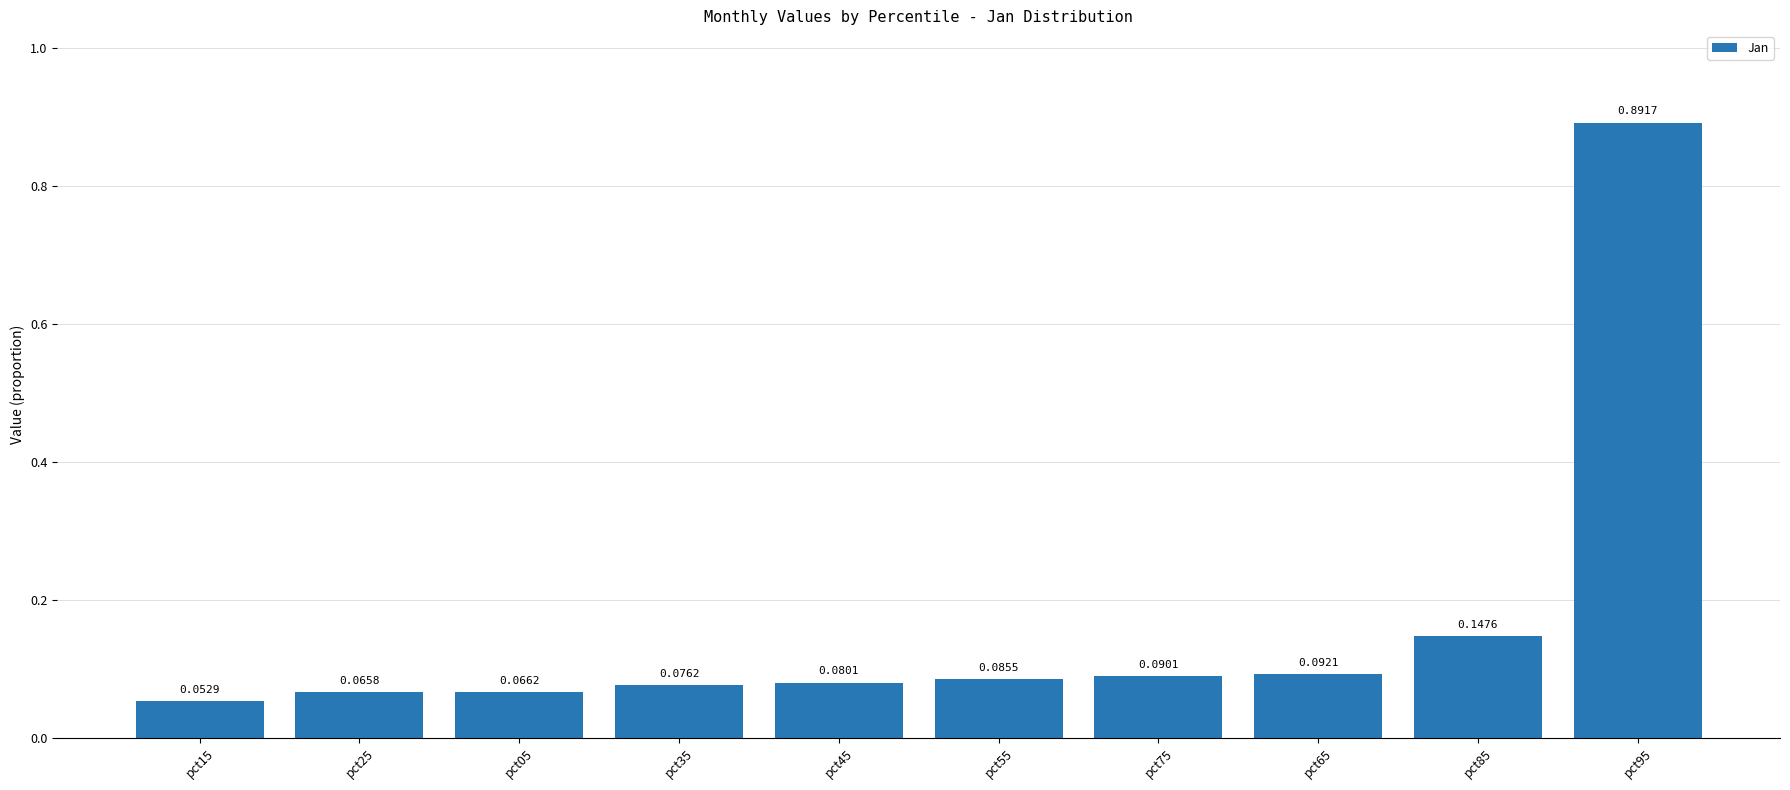

At which category does the chart reach its peak across all series?

pct95